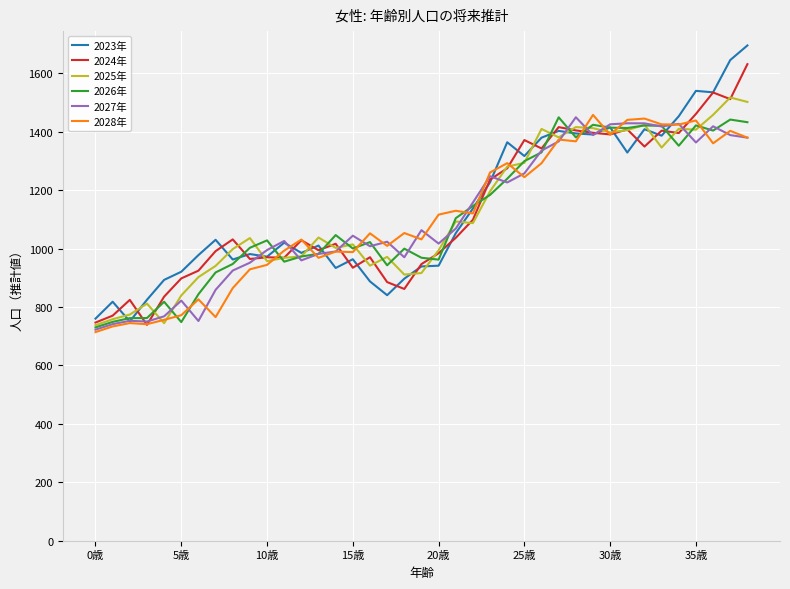

What is the highest value of the 2026年 series?

1449.6